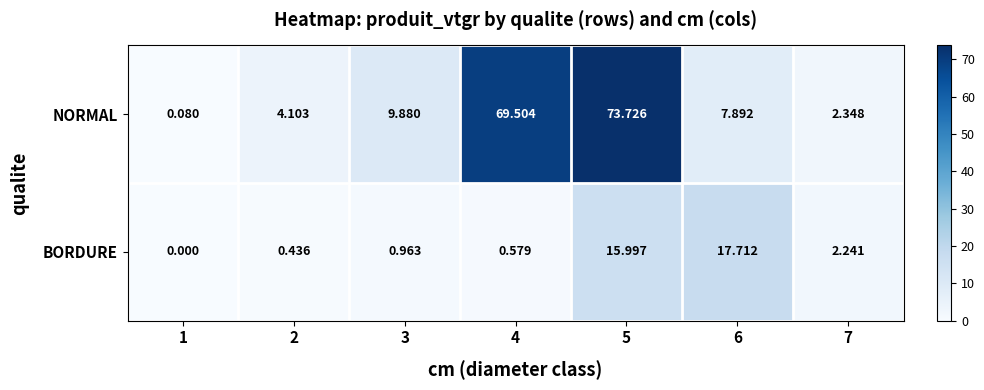

Which series has the largest total across all categories?

NORMAL